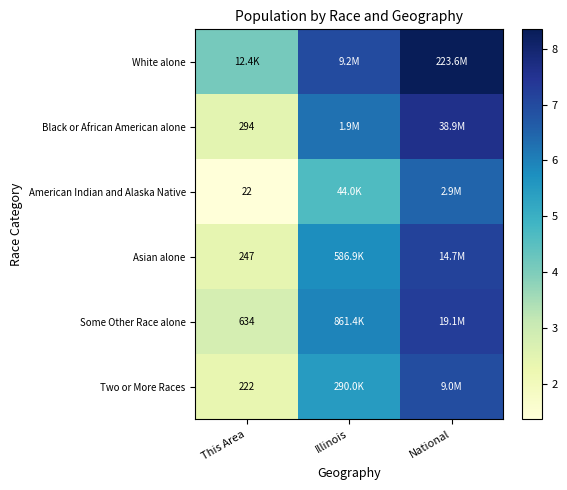

List the labels in order of Black or African American alone value, smallest first.

This Area, Illinois, National